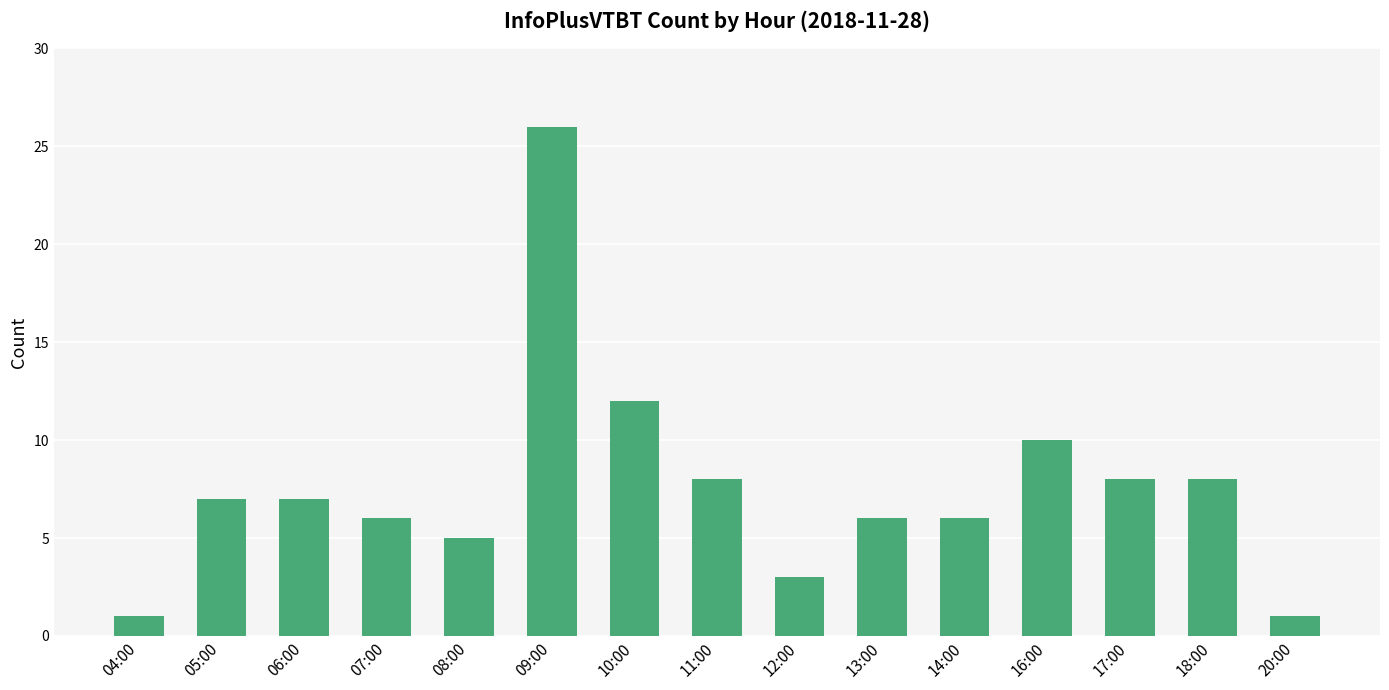

What is the greatest value displayed?

26